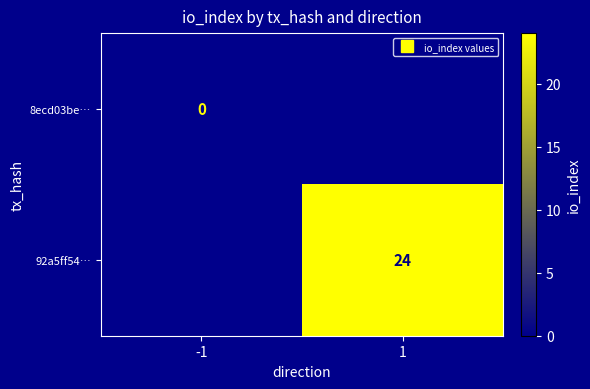

At which category does the chart reach its minimum across all series?

-1